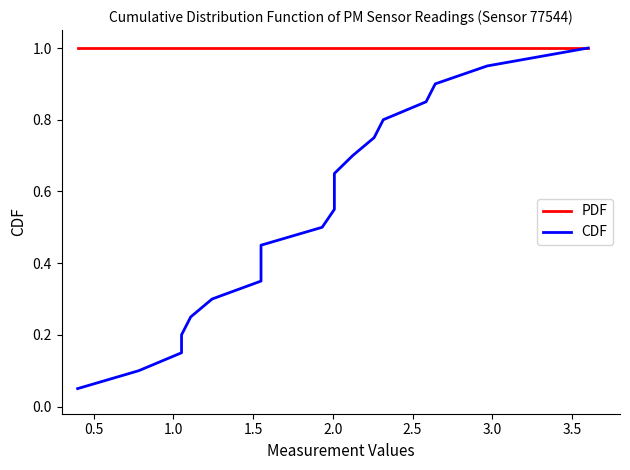

What is the total value across all series at 1.0?

1.1